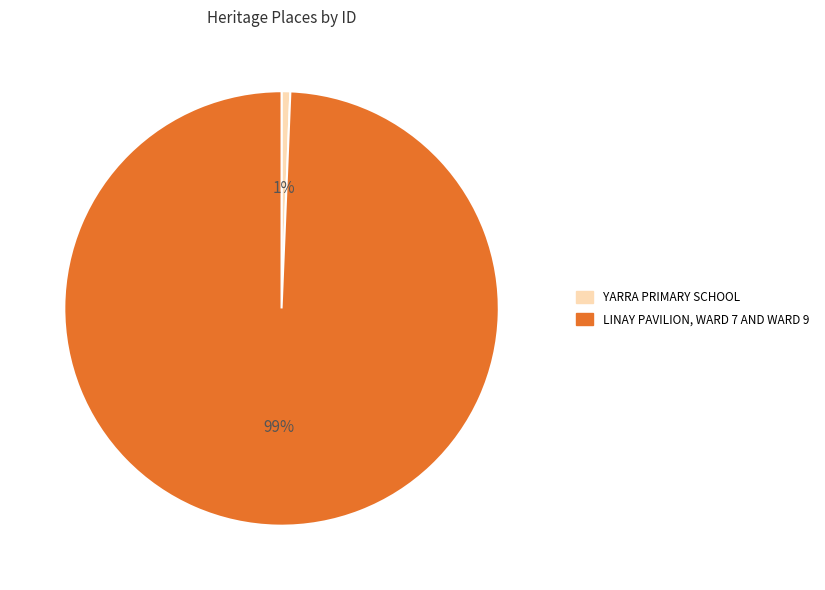

To the nearest percent, what portion does LINAY PAVILION, WARD 7 AND WARD 9 represent?

99%